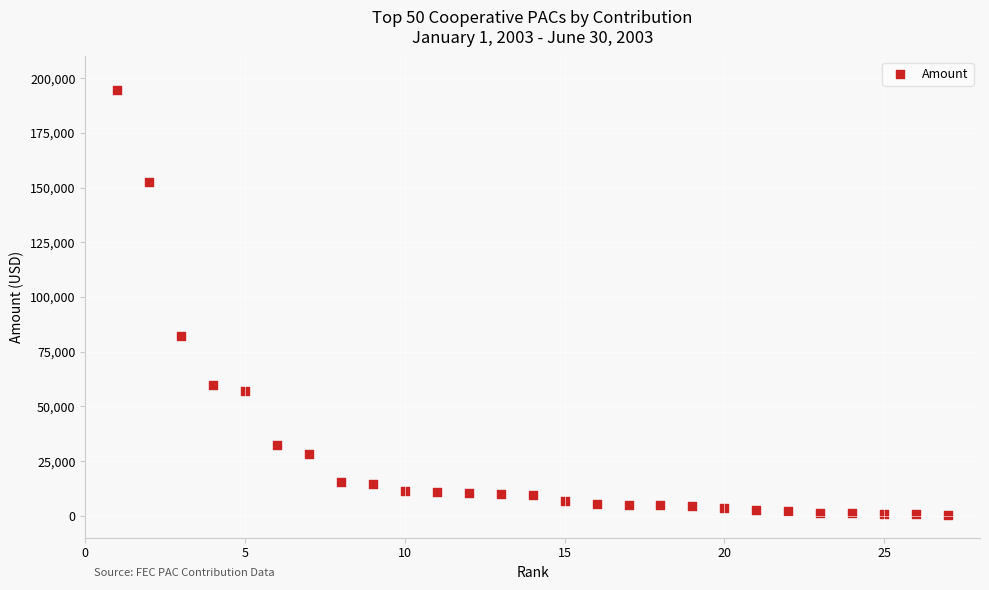

What is the range of X values (max minus min)?

26